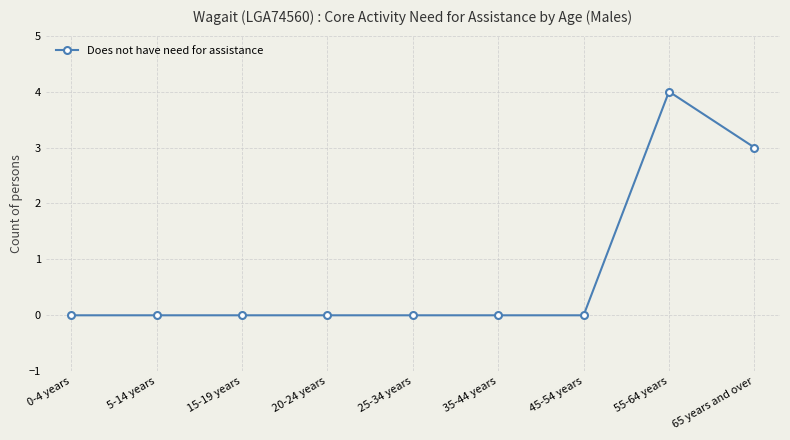

Count the values in the range 0 to 1.

7